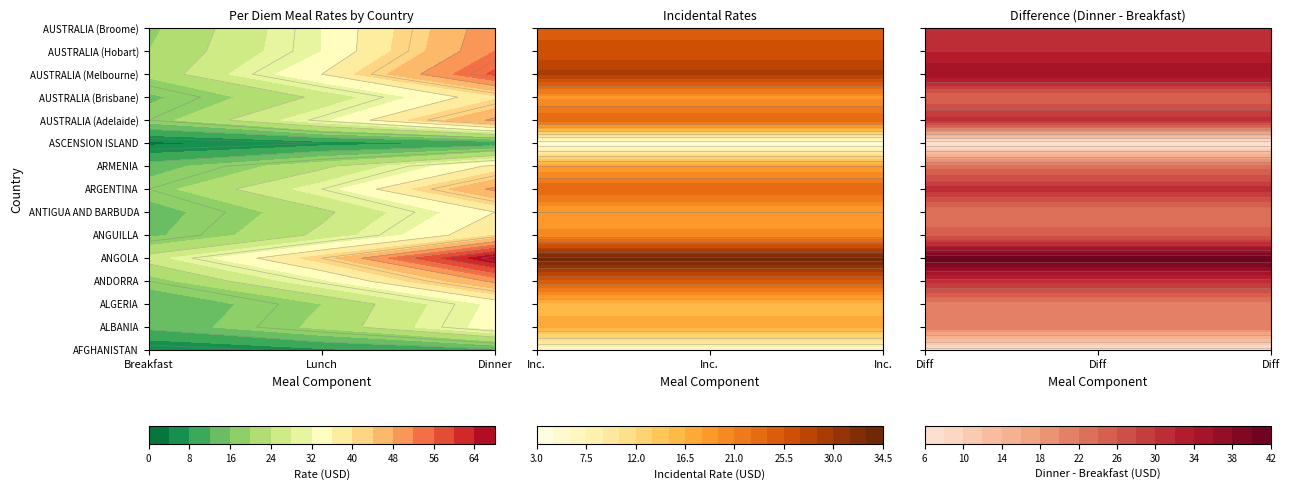

Reading left to right, extract all data points from this chart.

AFGHANISTAN: 4	7	11	6
ALBANIA: 13	21	34	17
ALGERIA: 12	20	33	16
ANDORRA: 18	31	49	25
ANGOLA: 26	42	68	34
ANGUILLA: 15	25	40	20
ANTIGUA AND BARBUDA: 14	23	36	18
ARGENTINA: 18	30	49	24
ARMENIA: 14	23	37	18
ASCENSION ISLAND: 3	6	9	4
AUSTRALIA (Adelaide): 18	31	49	24
AUSTRALIA (Brisbane): 15	25	39	19
AUSTRALIA (Melbourne): 21	36	57	29
AUSTRALIA (Hobart): 20	32	52	26
AUSTRALIA (Broome): 19	32	51	25